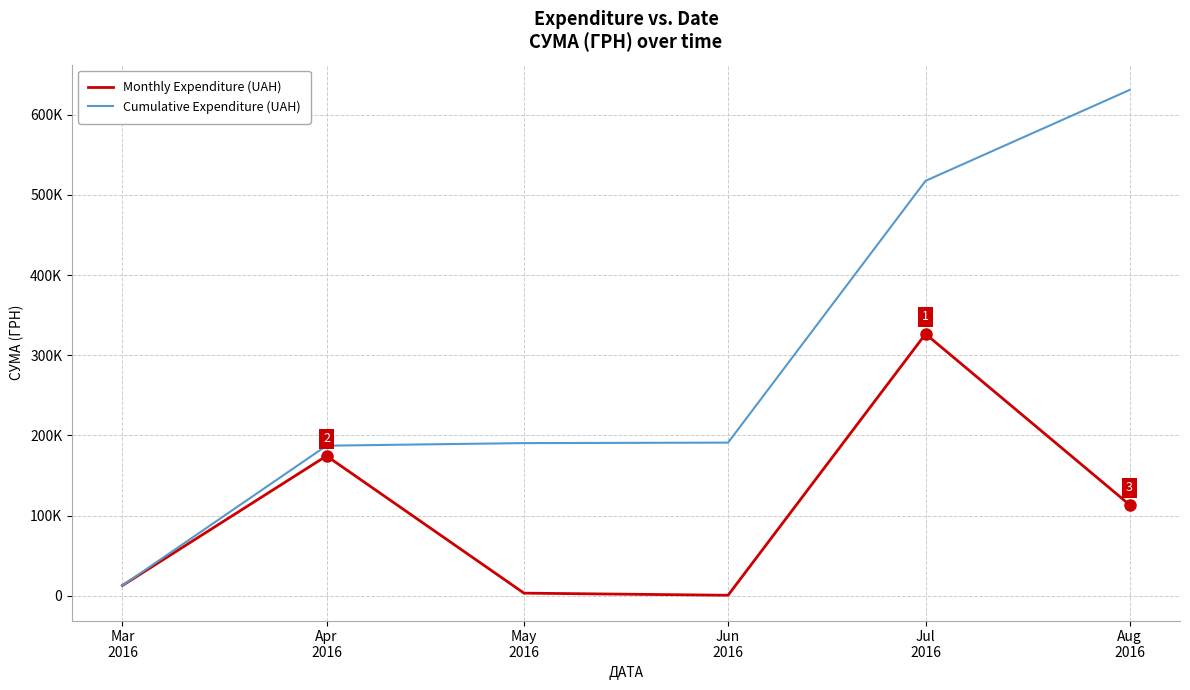

What position from the right is Jun
2016?

3